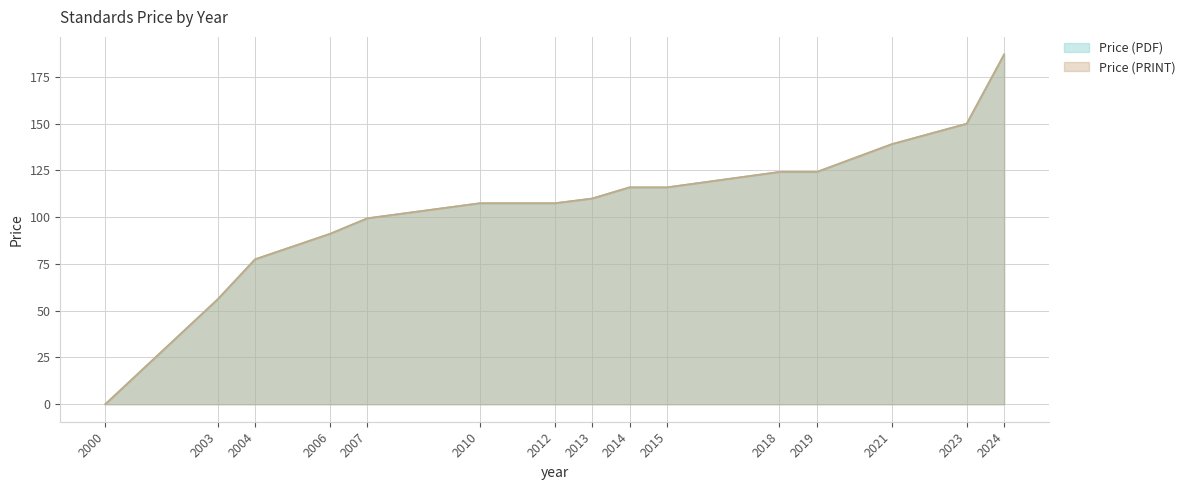

What are all the series names shown in the legend?

Price (PDF), Price (PRINT)